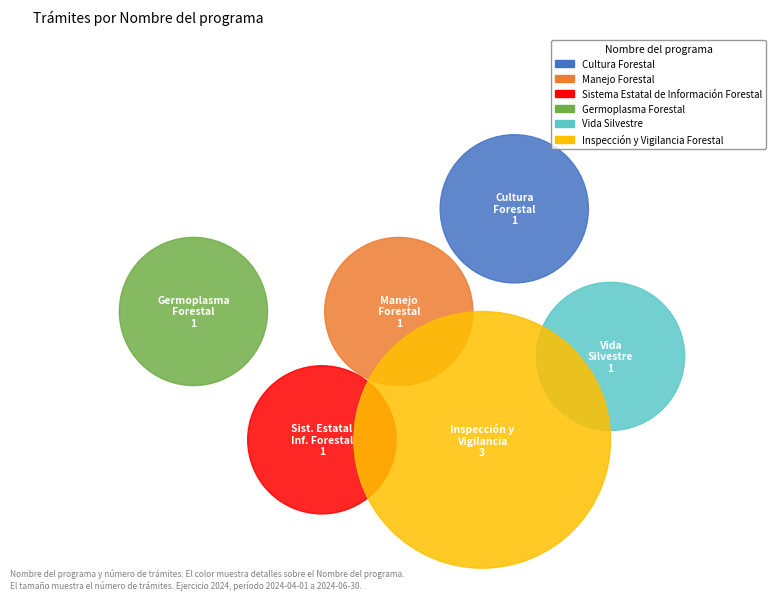

Approximately how many times larger is the value at Sistema Estatal de Información Forestal compared to Cultura Forestal?

1.0